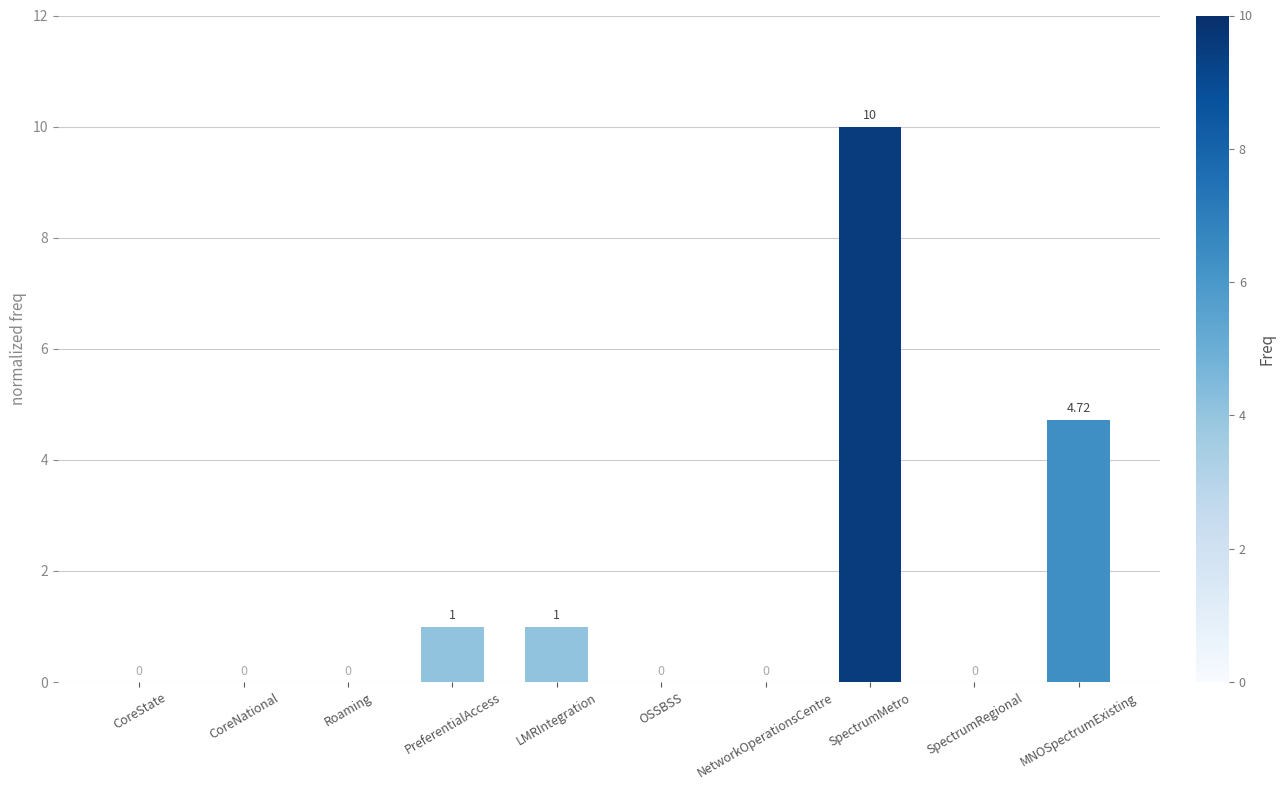

What is the change in value from OSSBSS to MNOSpectrumExisting?

+4.7